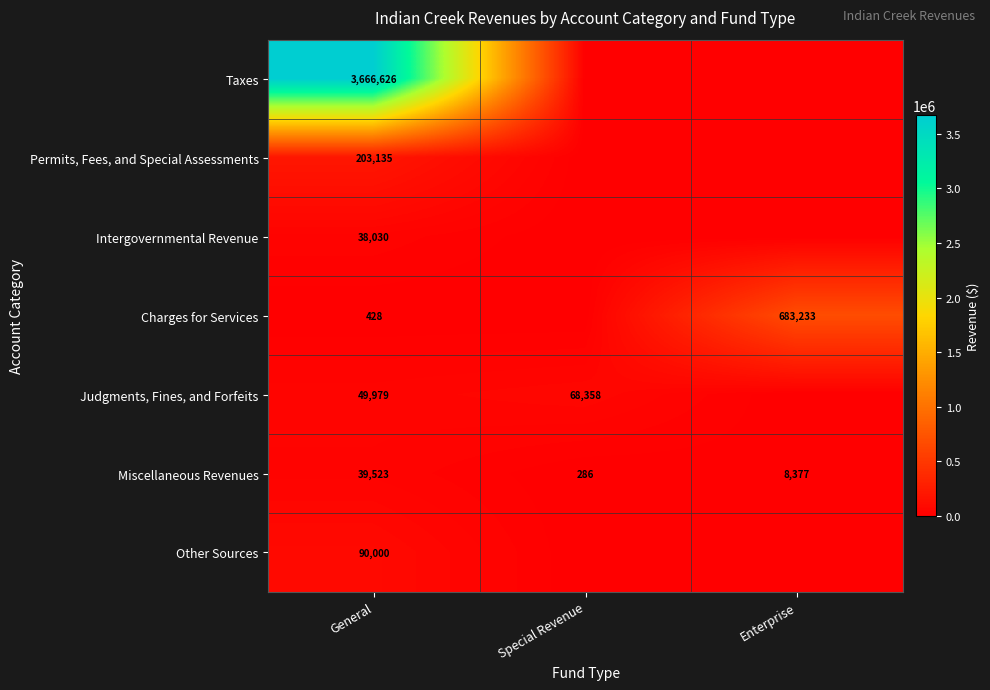

What is the lowest value of the Miscellaneous Revenues series?

286